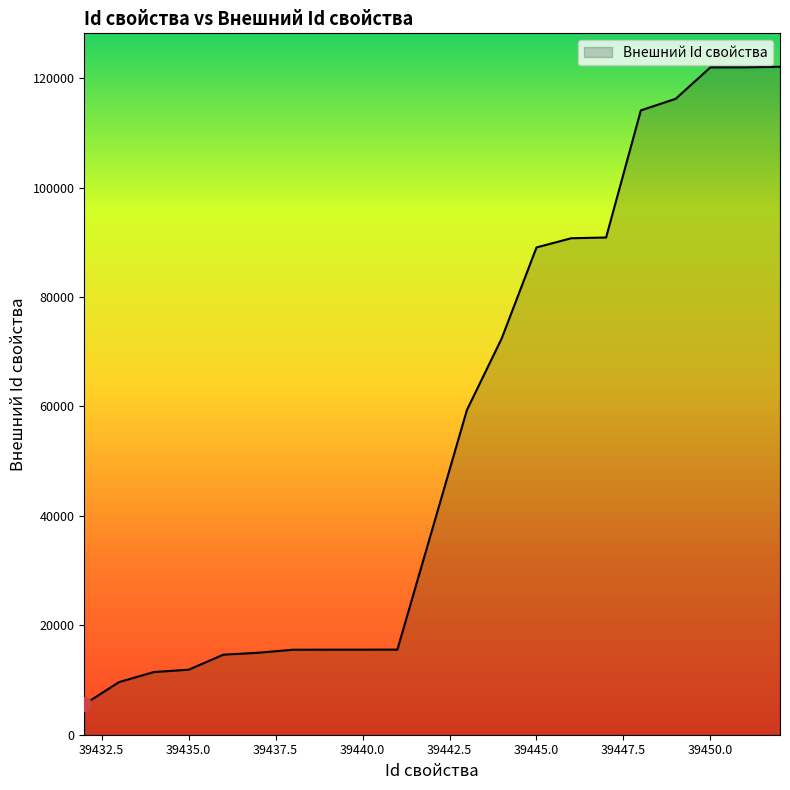

What is the smallest value displayed?

5556